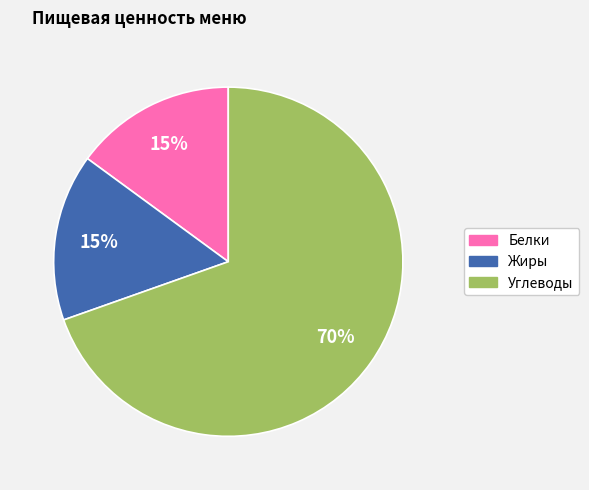

Count the number of slices in the pie.

3